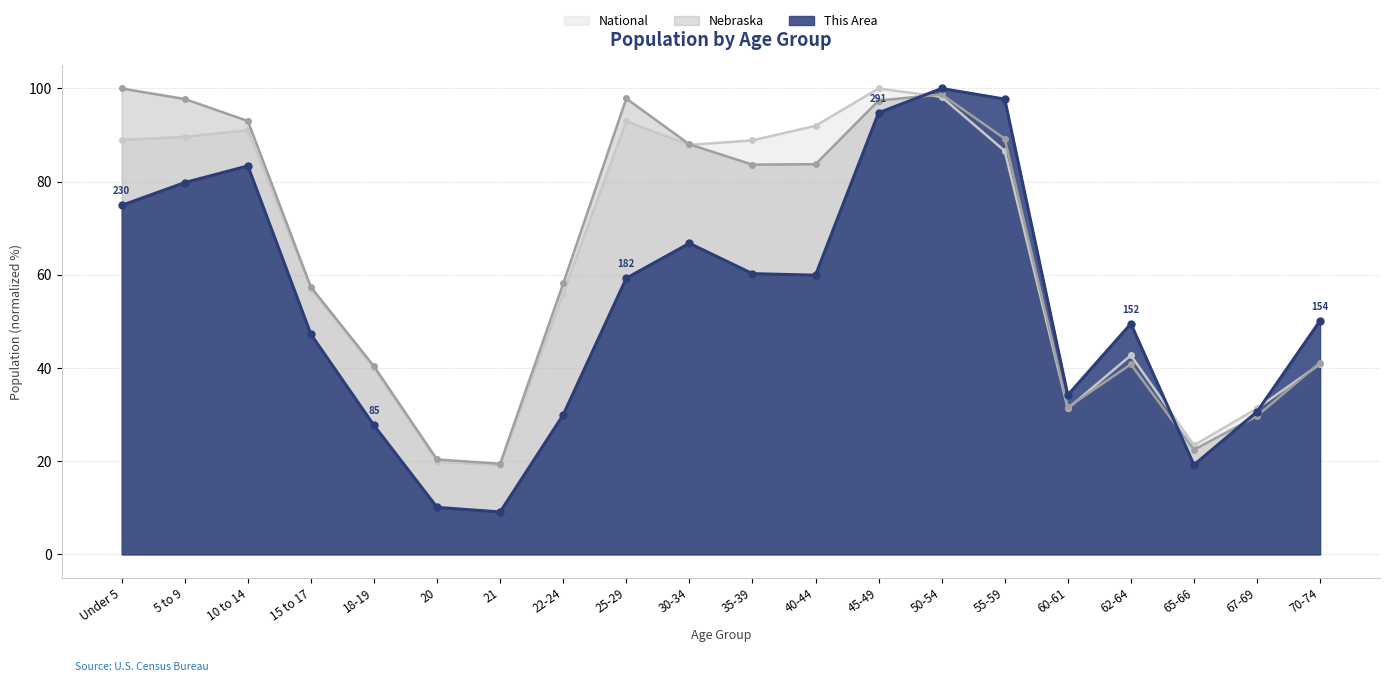

What is the label of the 17th point from the right?

15 to 17